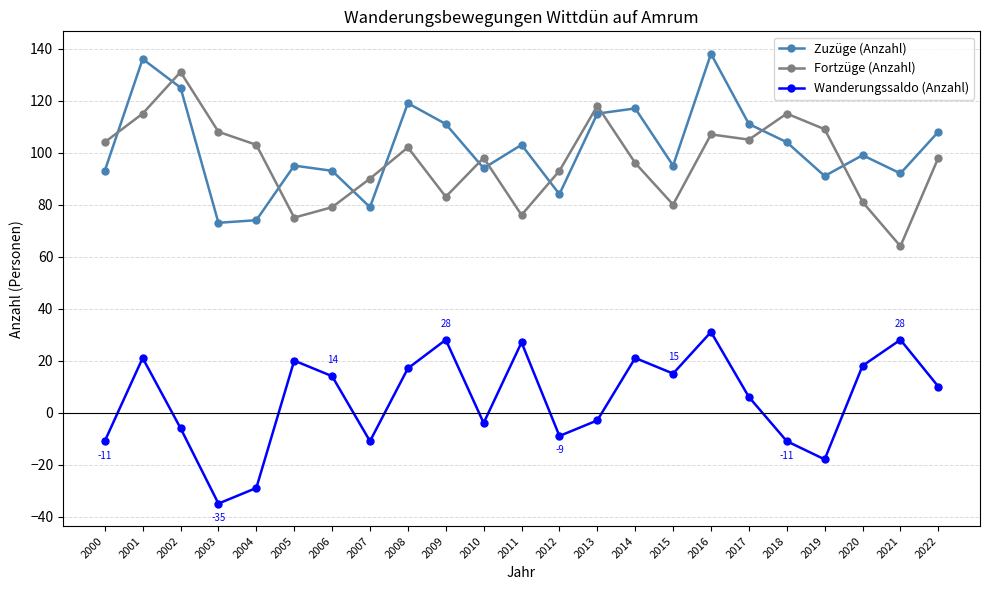

What is the total value across all series at 2010?

188